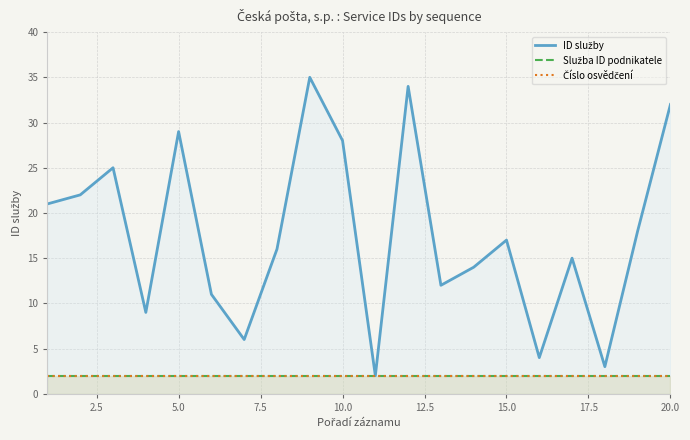

What is the value of the ID služby point at the 20th from the left?

32